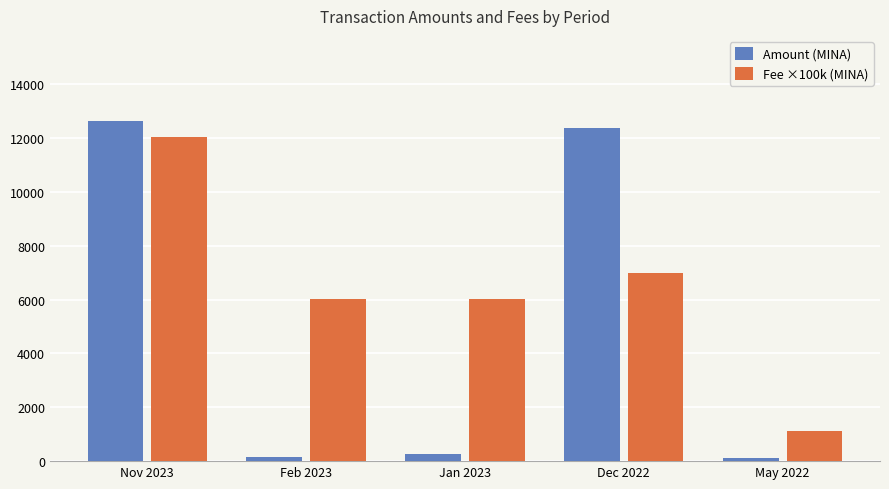

What is the value of the Fee ×100k (MINA) bar at the 1st from the left?

12020.0